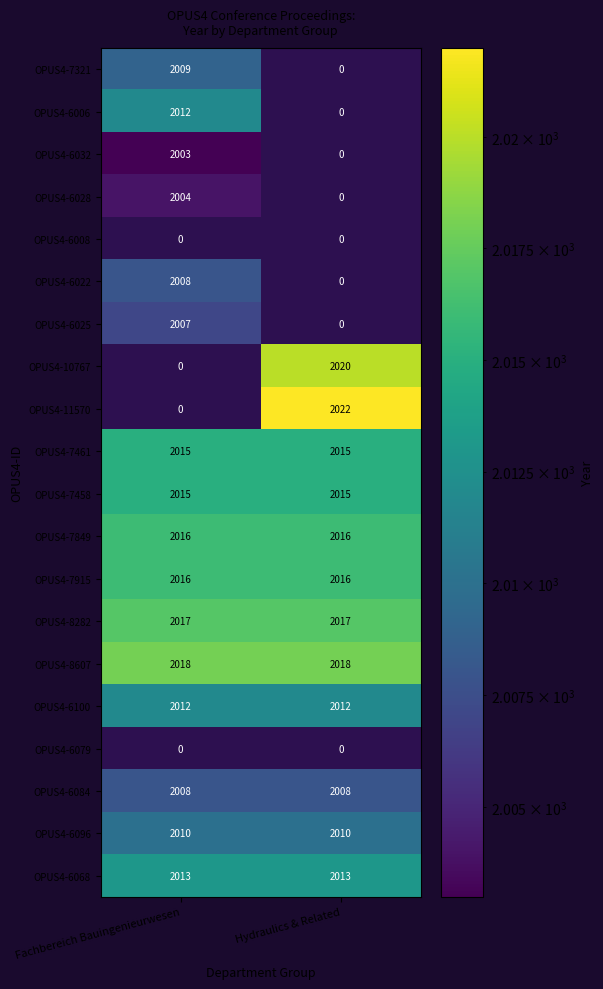

The value of OPUS4-6096 at Hydraulics & Related is 2010. True or false?

True